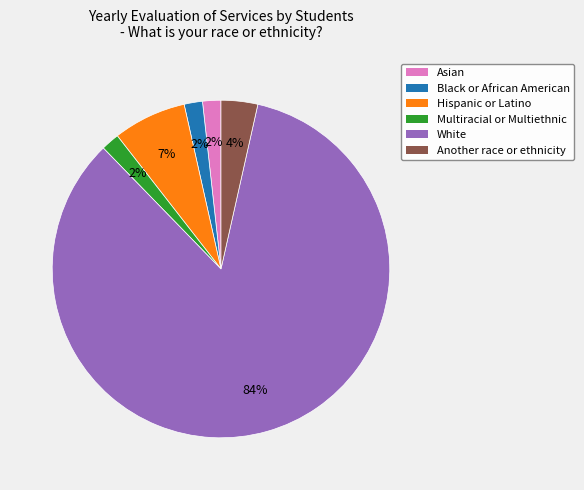

How many slices are in this pie chart?

6